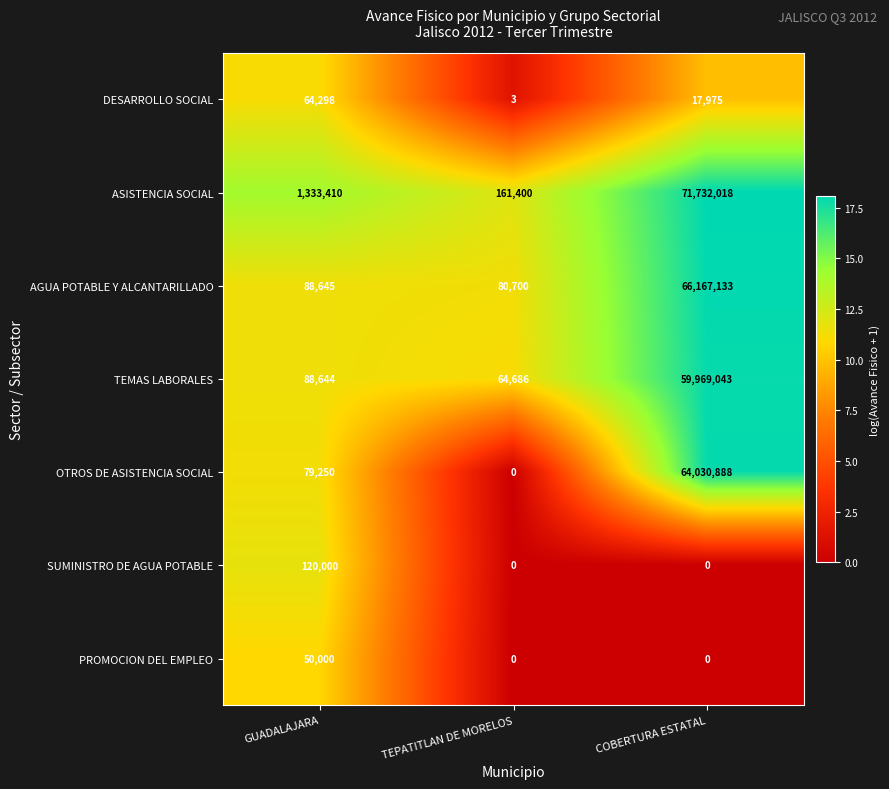

At which category is the sum across all series the highest?

COBERTURA ESTATAL